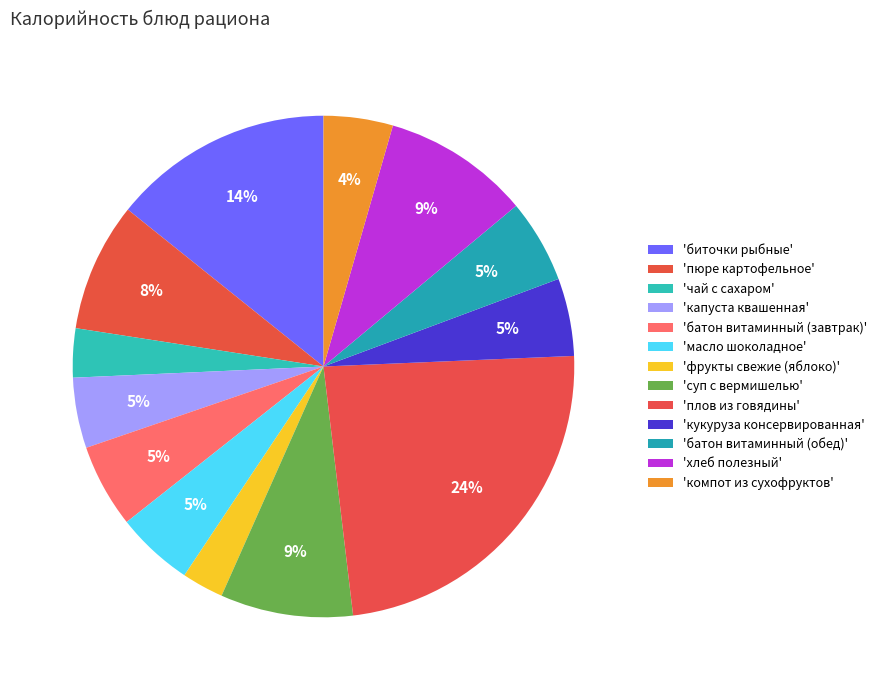

To the nearest percent, what is the average slice percentage?

8%